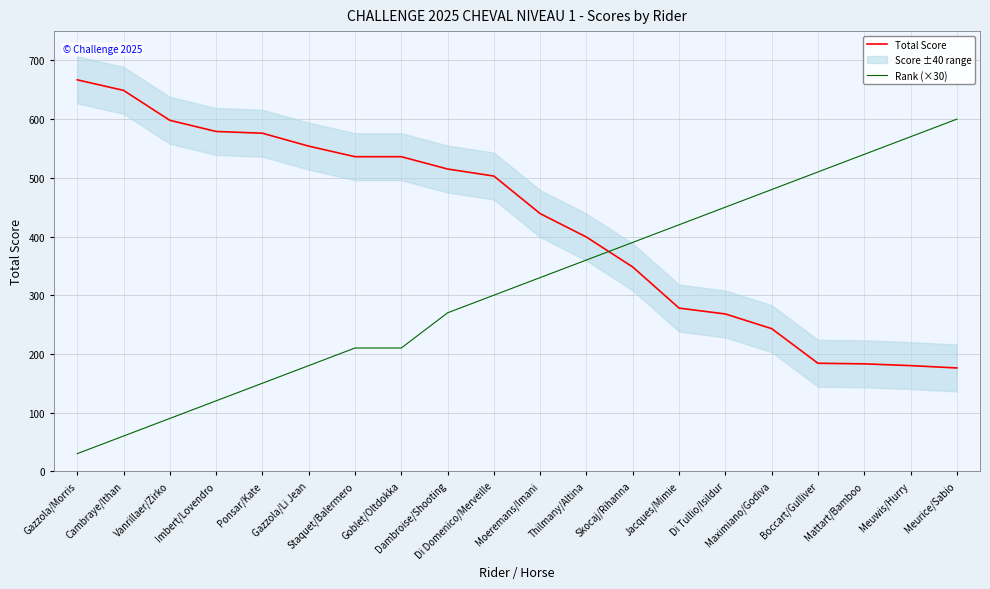

What is the maximum value for Total Score?

667